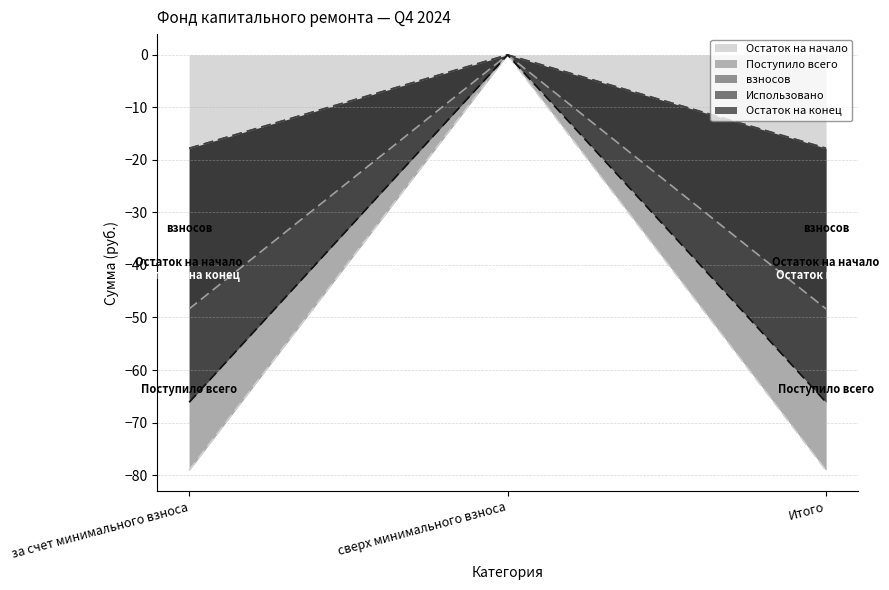

Rank the series by their average value, from highest to lowest.

Остаток на начало, Остаток на конец, взносов, Поступило всего